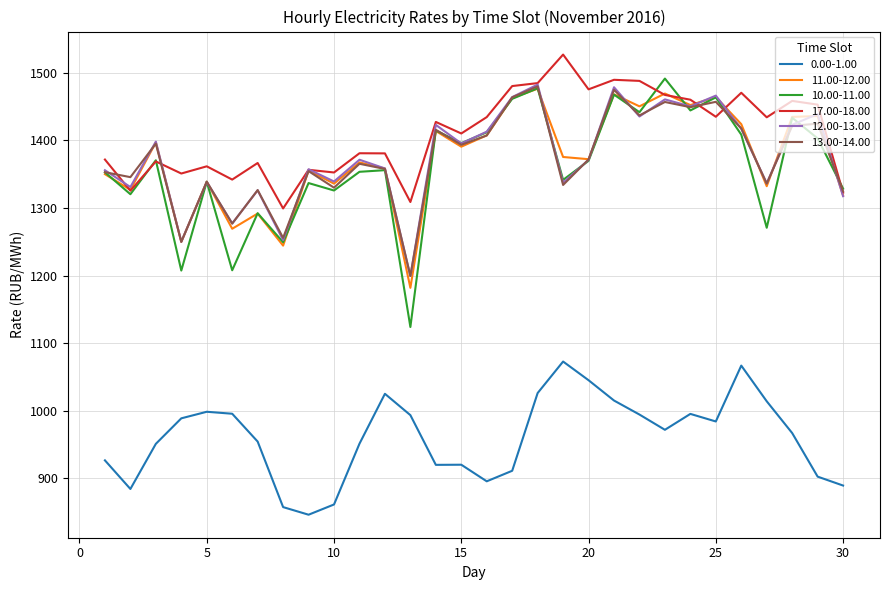

Which series has the widest spread of values?

10.00-11.00